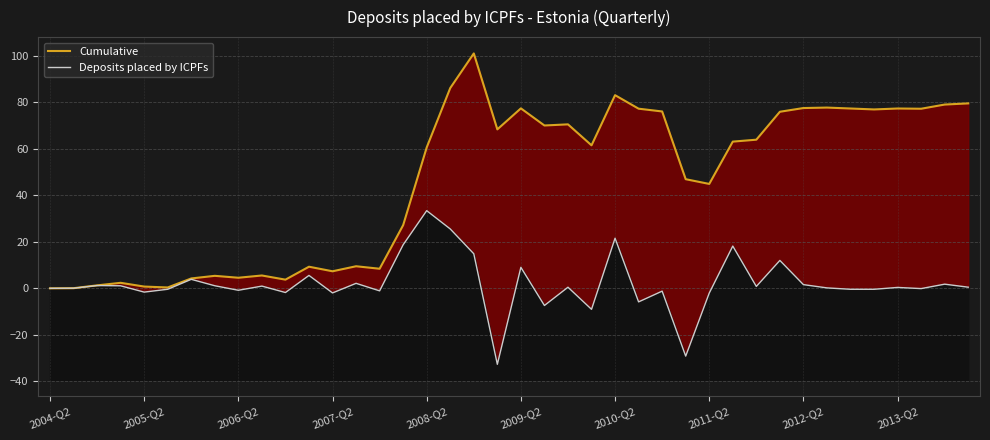

Count the number of data series in this chart.

2